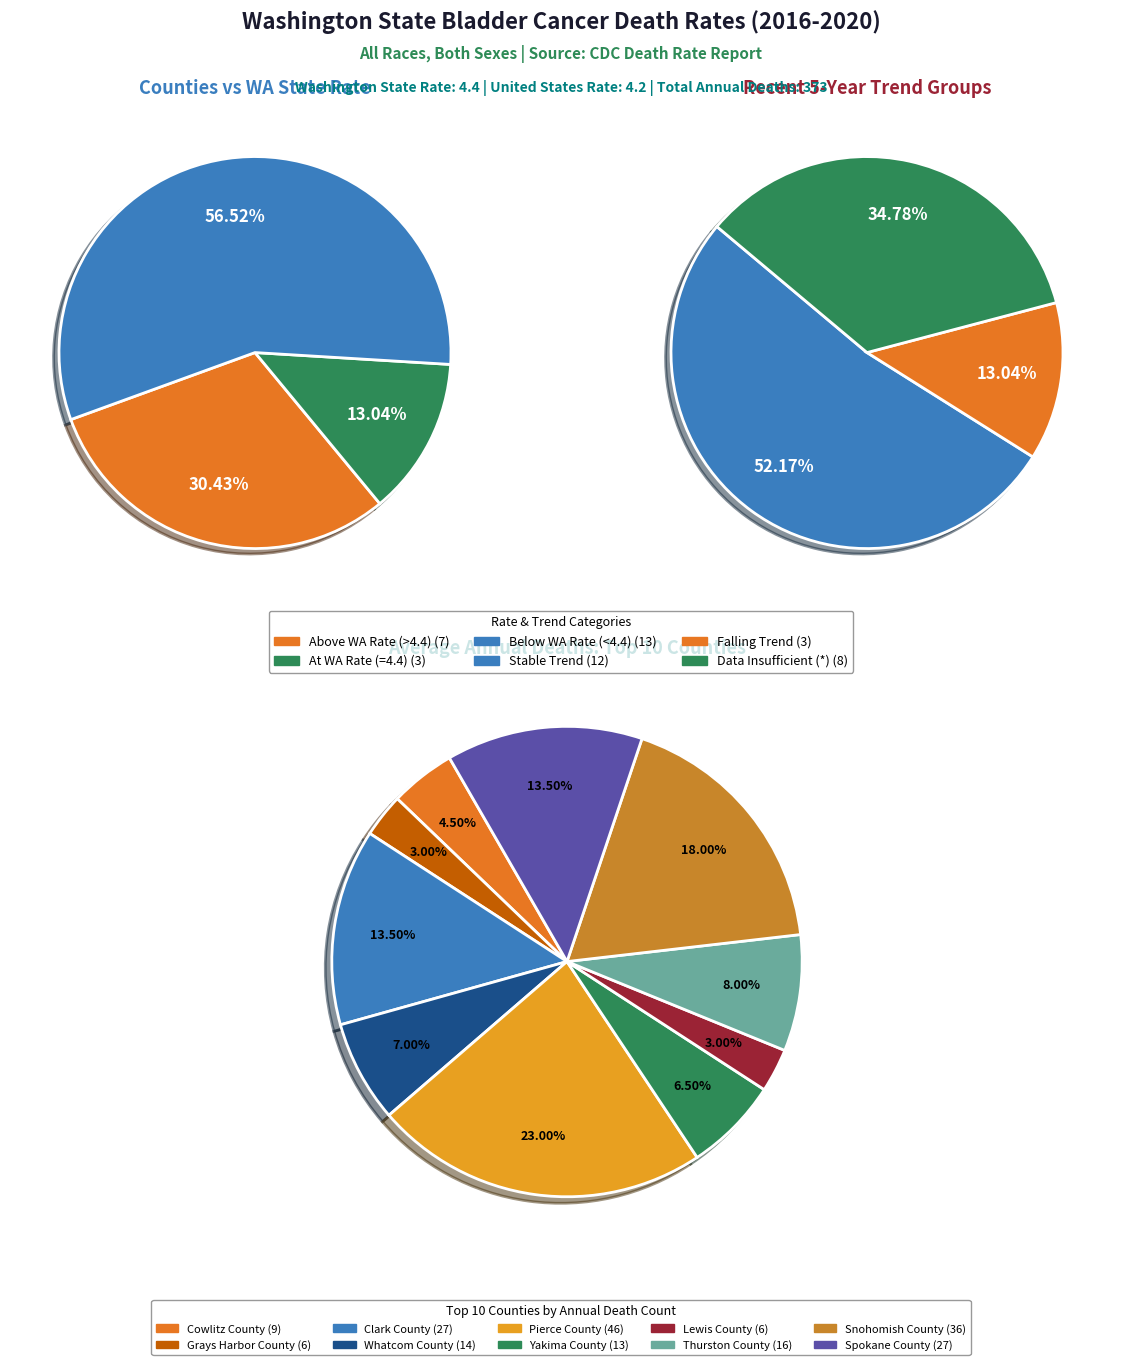

The Whatcom County slice represents 22% of the pie. True or false?

False